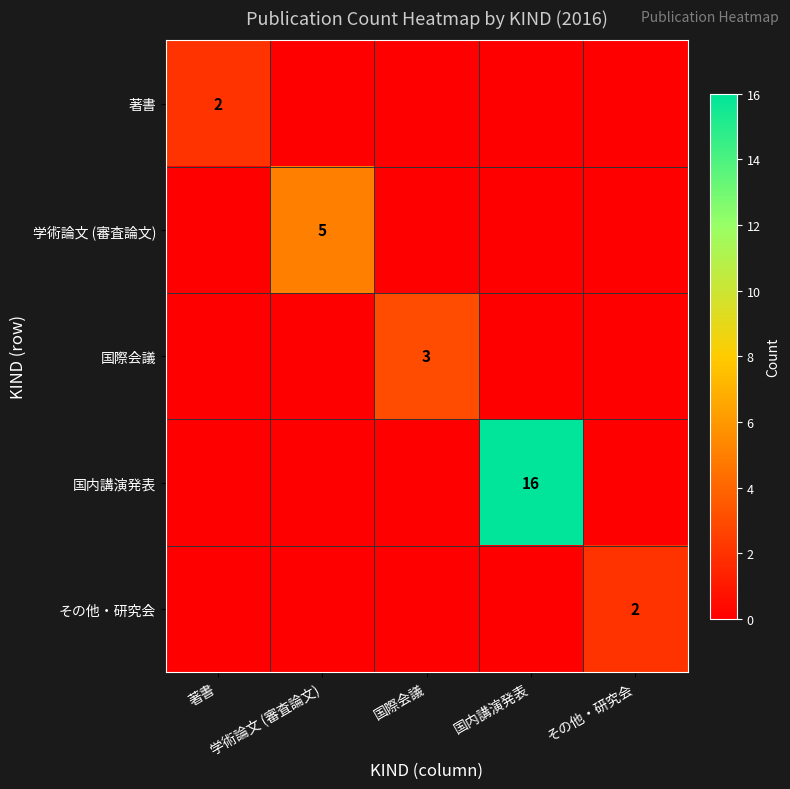

At which label does 学術論文 (審査論文) reach its peak?

学術論文 (審査論文)